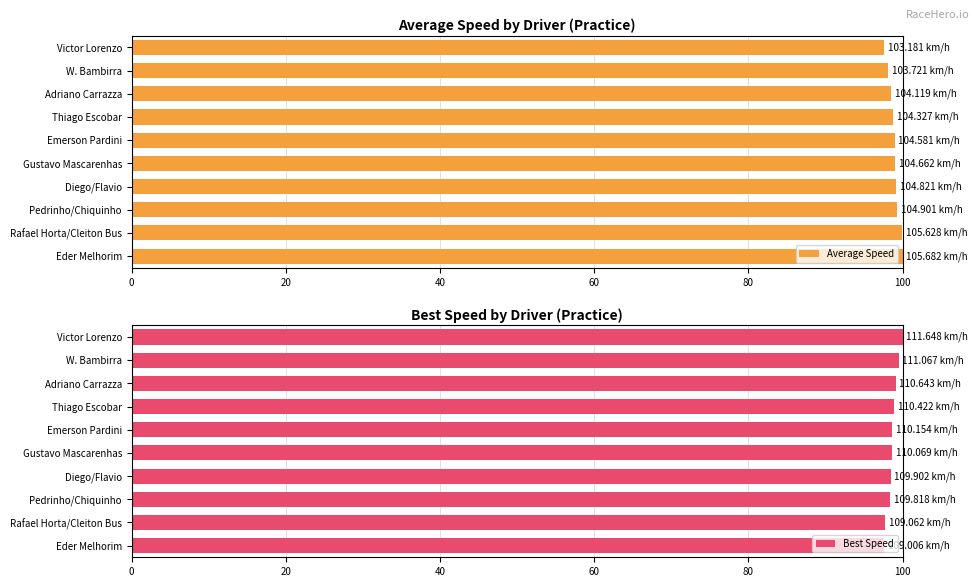

At how many categories does at least one series exceed 98?

10